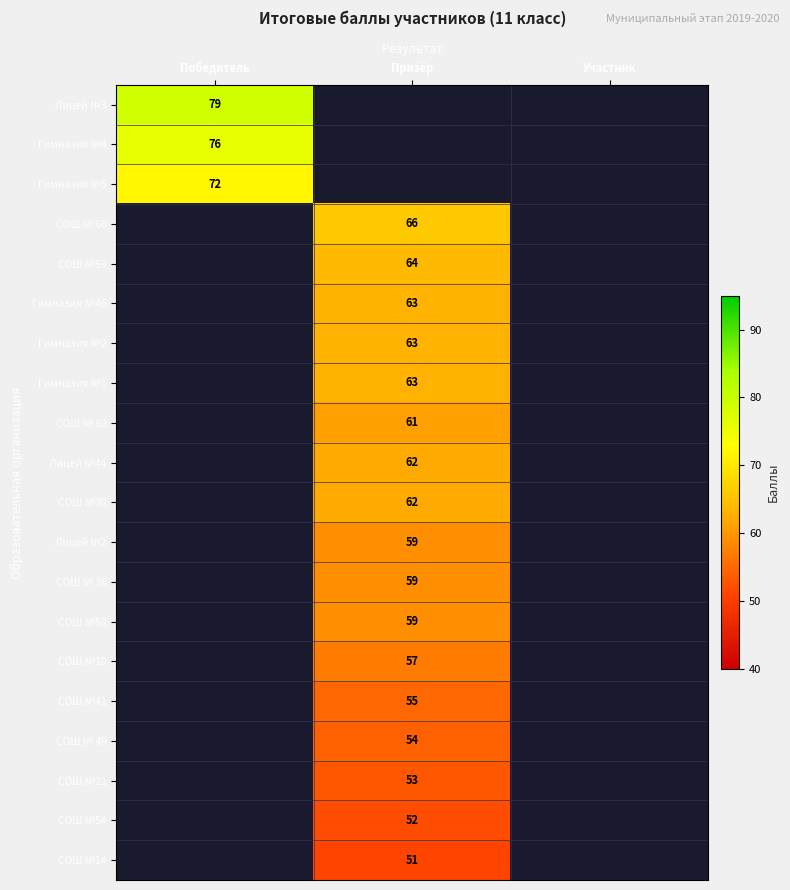

Count the number of data series in this chart.

20